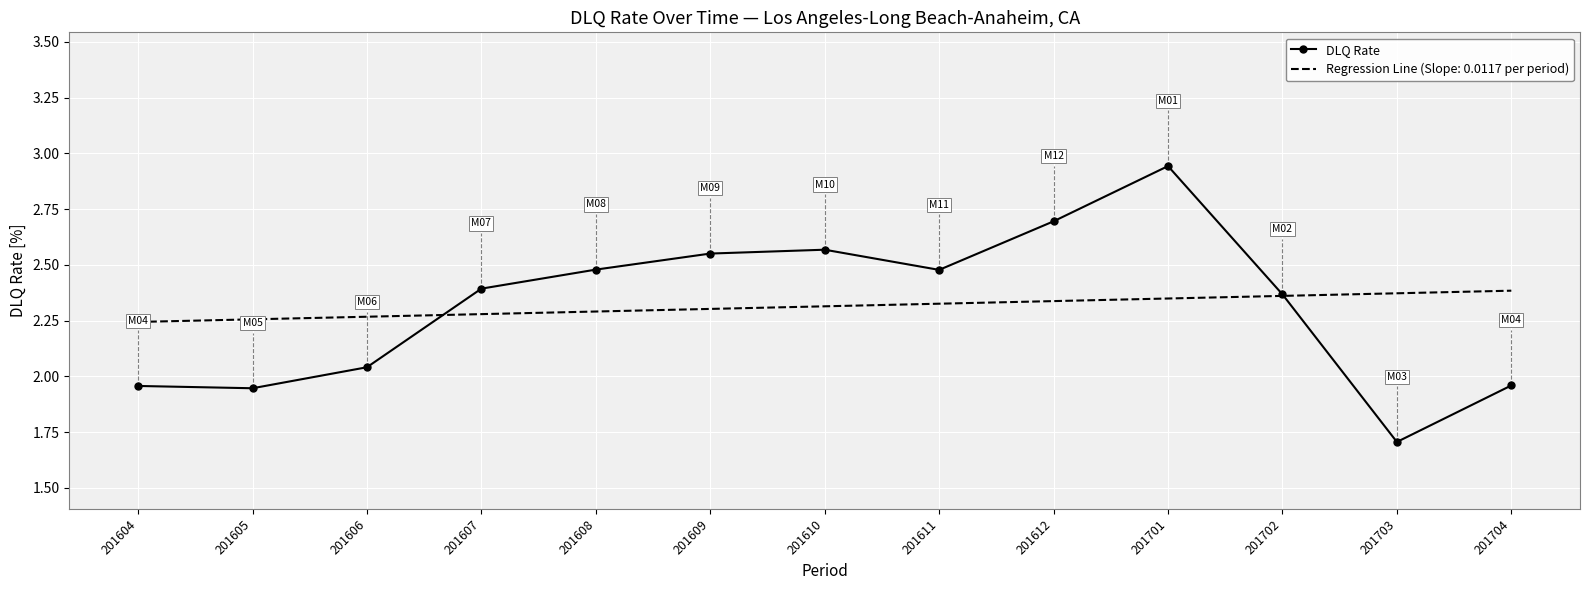

Count the number of categories in the chart.

13